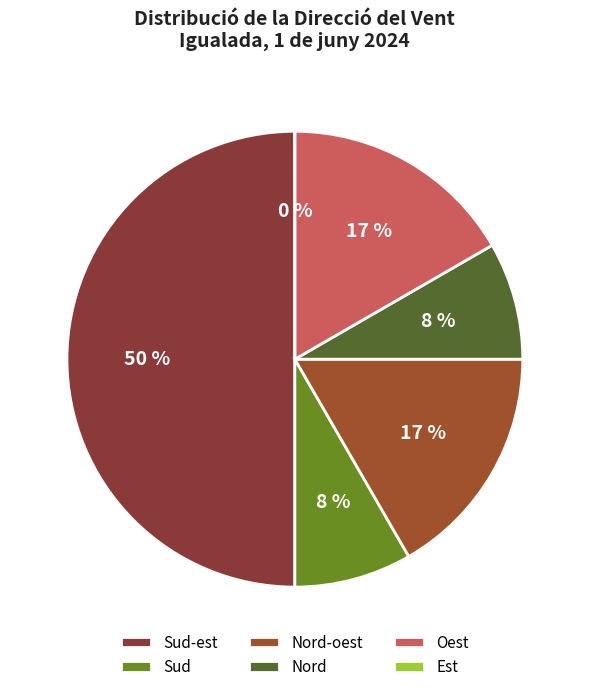

Is Nord-oest the majority of the pie?

No